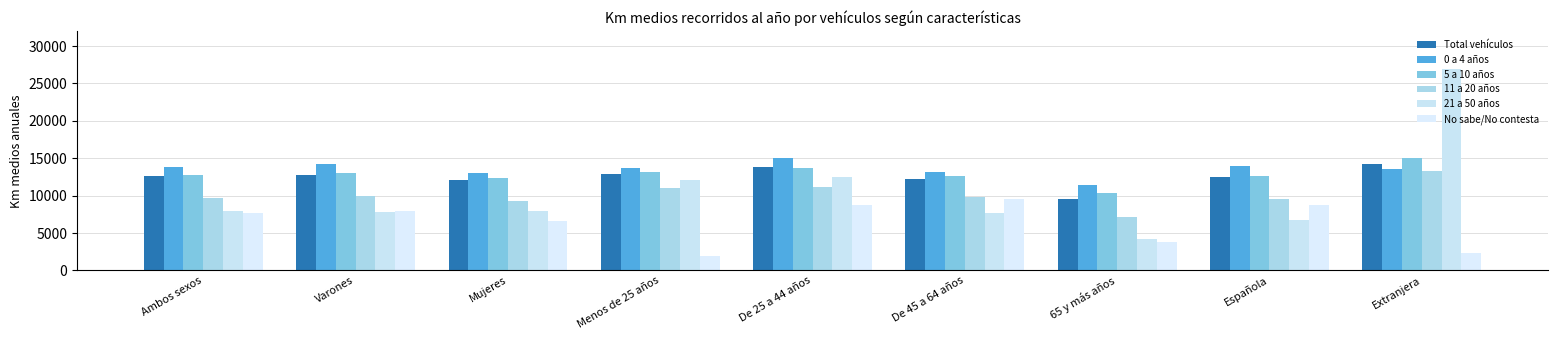

At how many categories does at least one series exceed 5814?

9